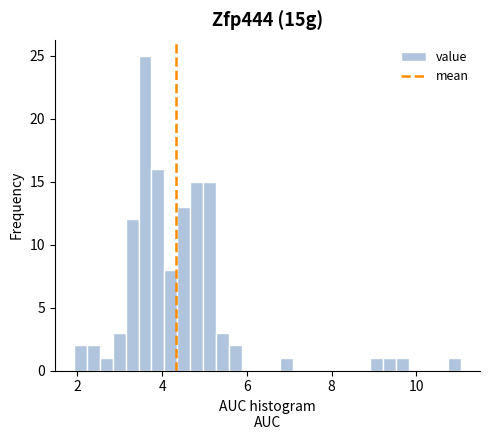

Around what value on the x-axis is the tallest bar? Give the approximate position of its centre, as read against the axis.

3.6